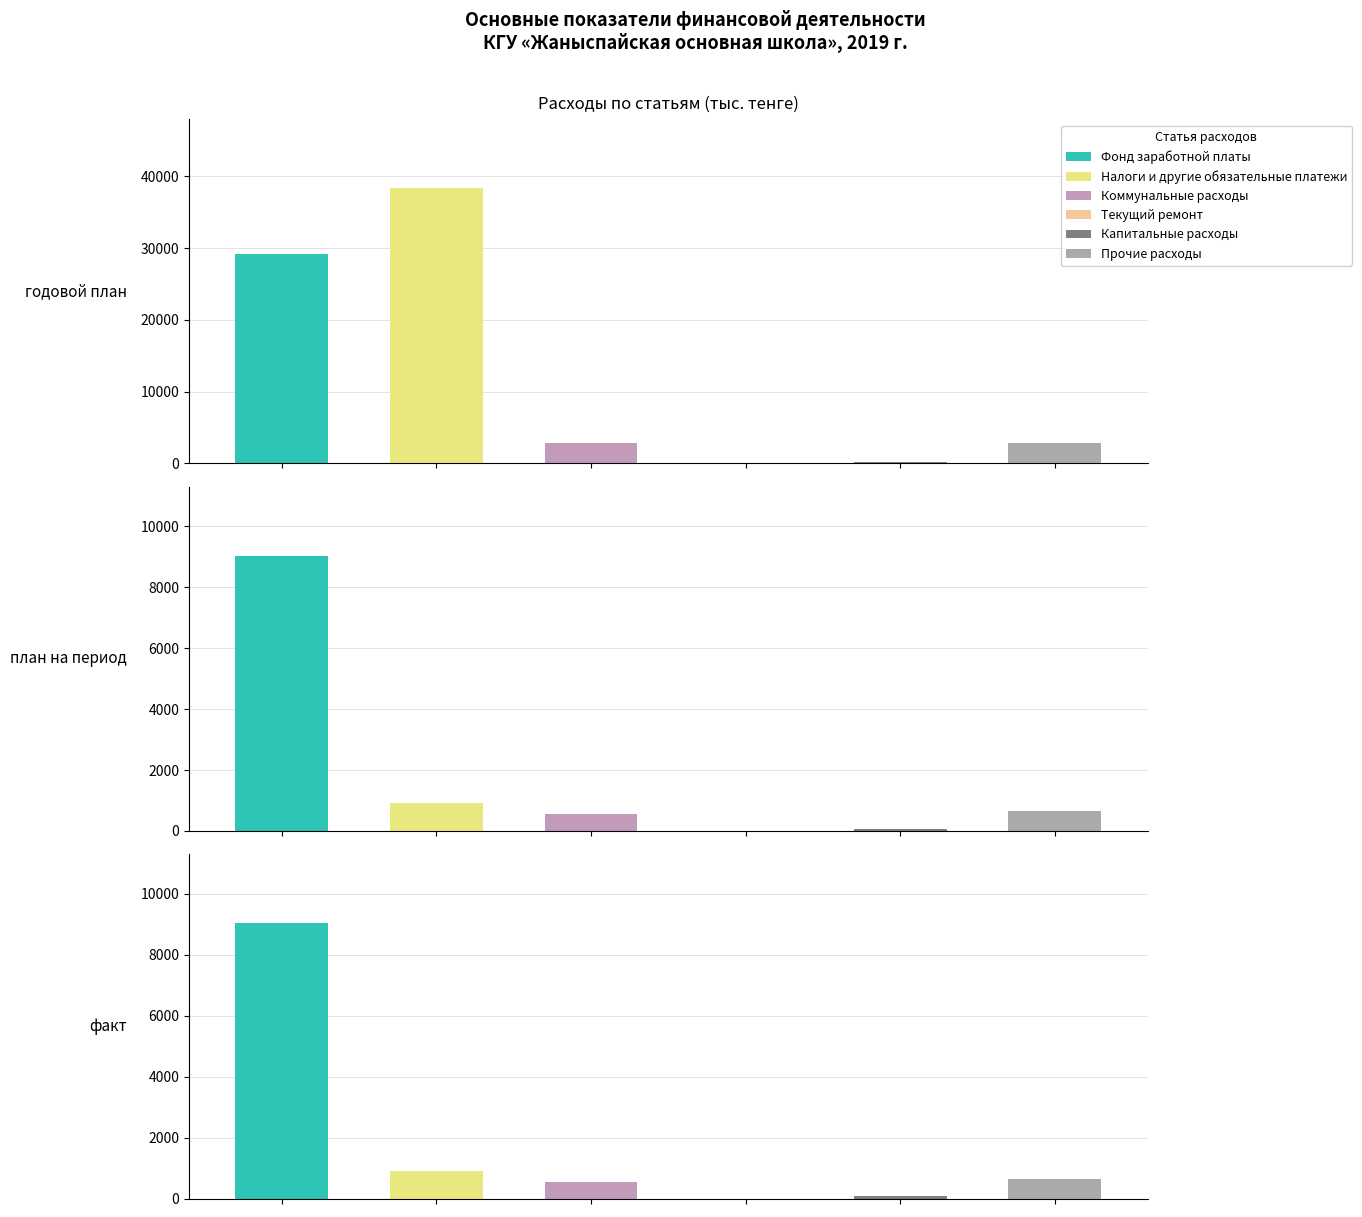

Is it true that годовой план equals 14445.7 at Текущий ремонт?

False